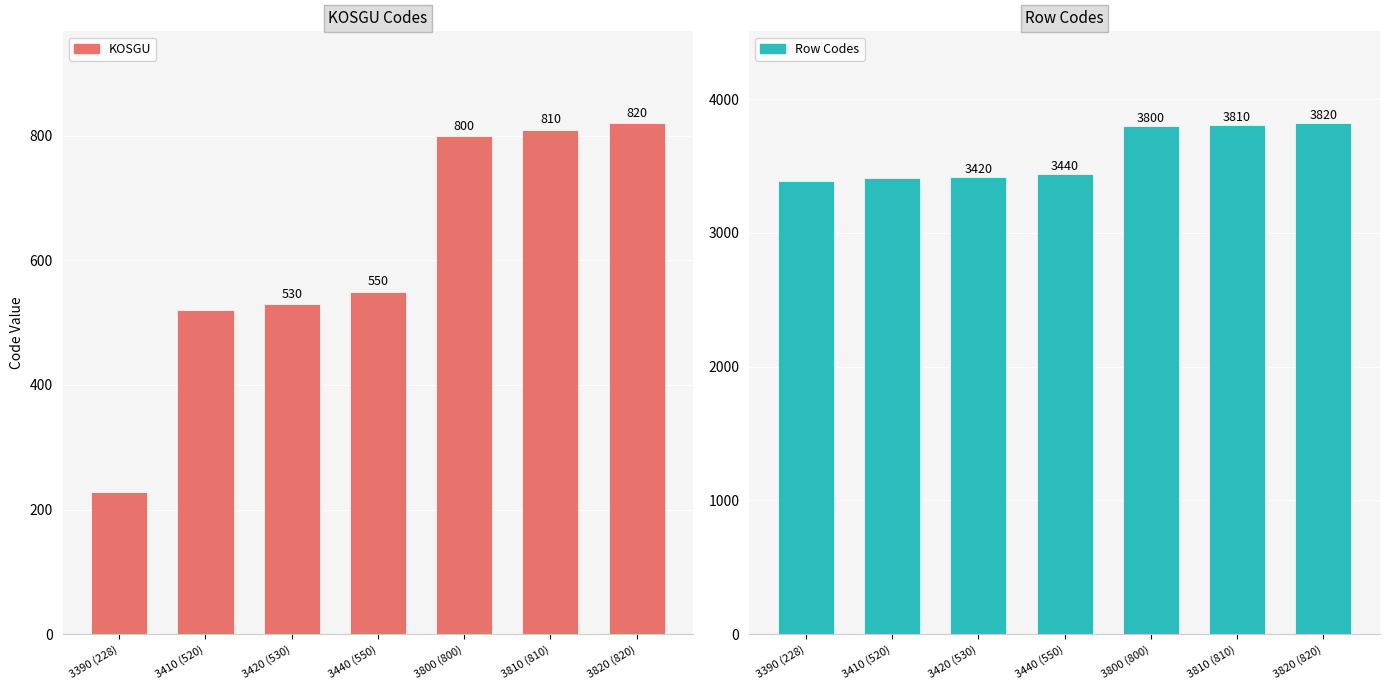

Count the number of data series in this chart.

2